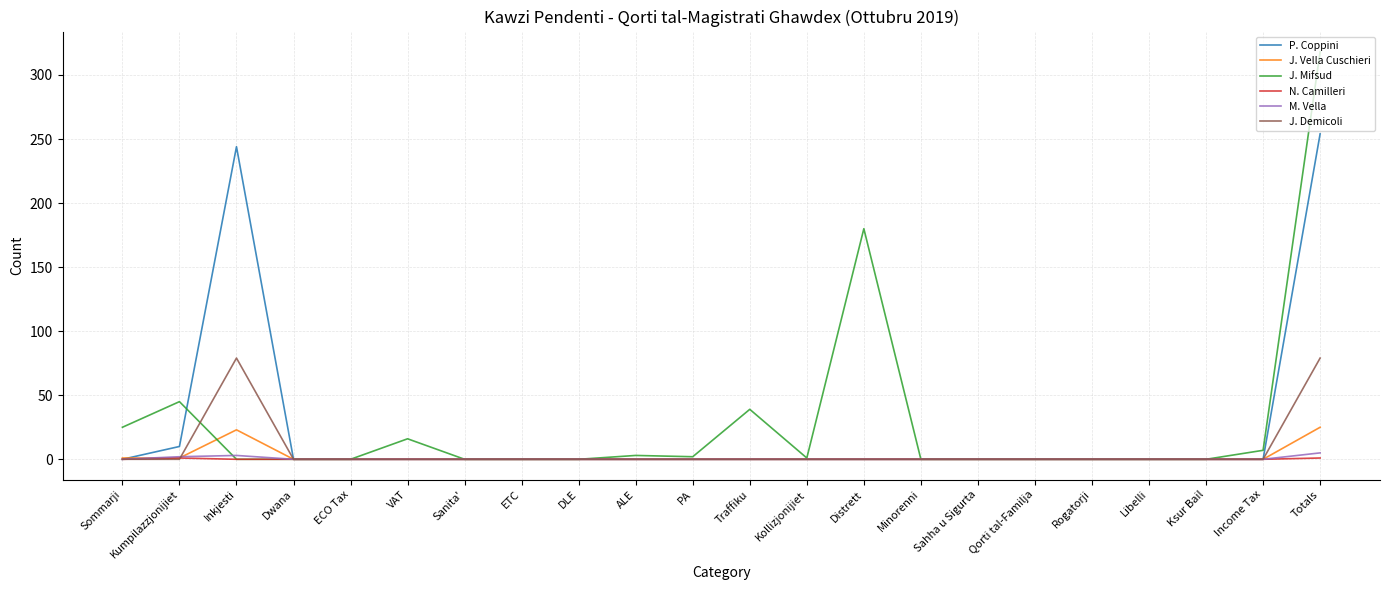

What is the difference between the second highest and minimum values in the J. Vella Cuschieri series?

23